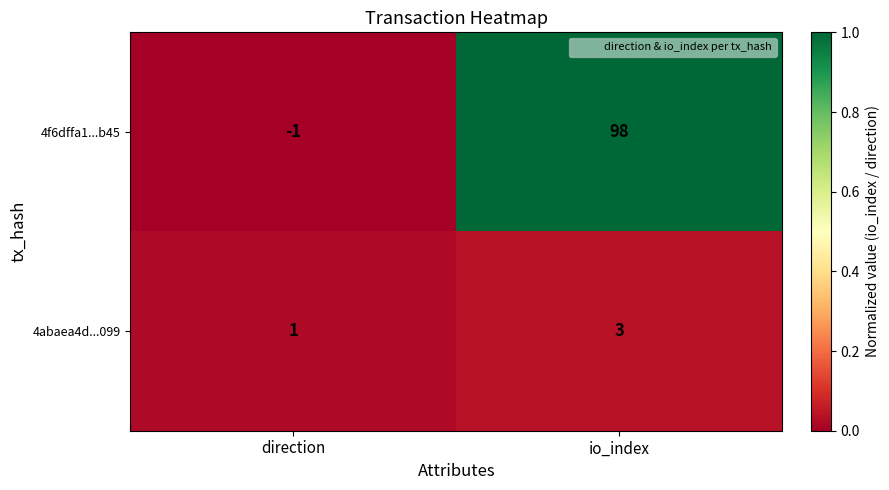

Is it true that 4f6dffa1...b45 equals -1 at direction?

True